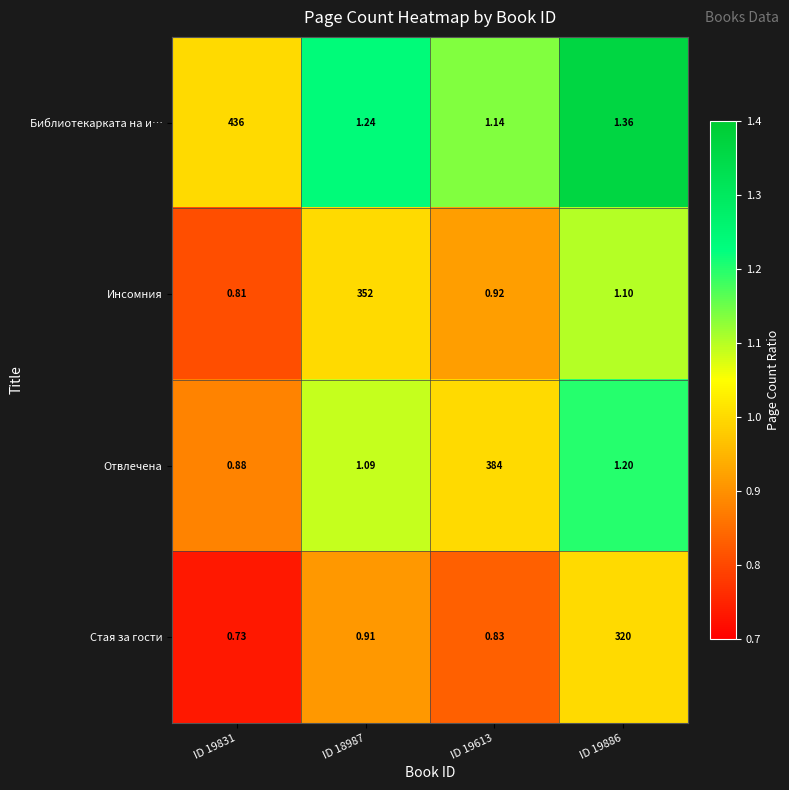

Which series has the largest range (max minus min)?

Библиотекарката на и…